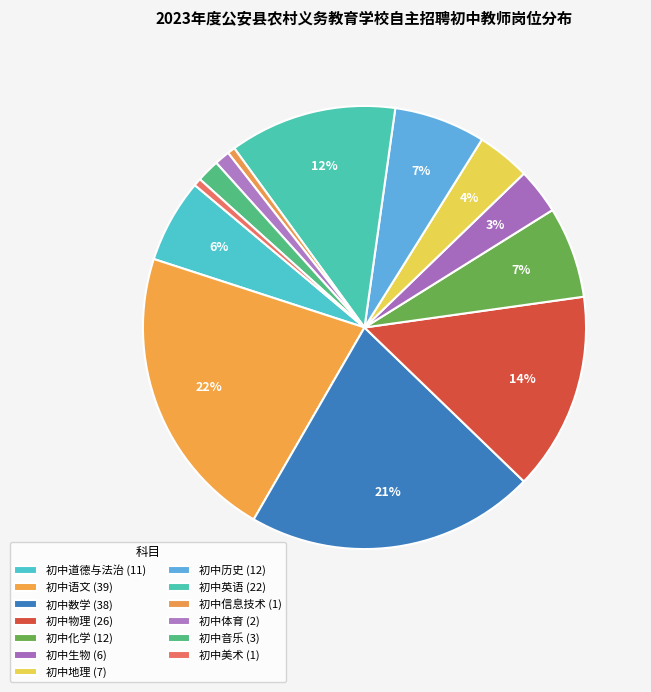

What percentage is the 初中化学 slice, to the nearest percent?

7%